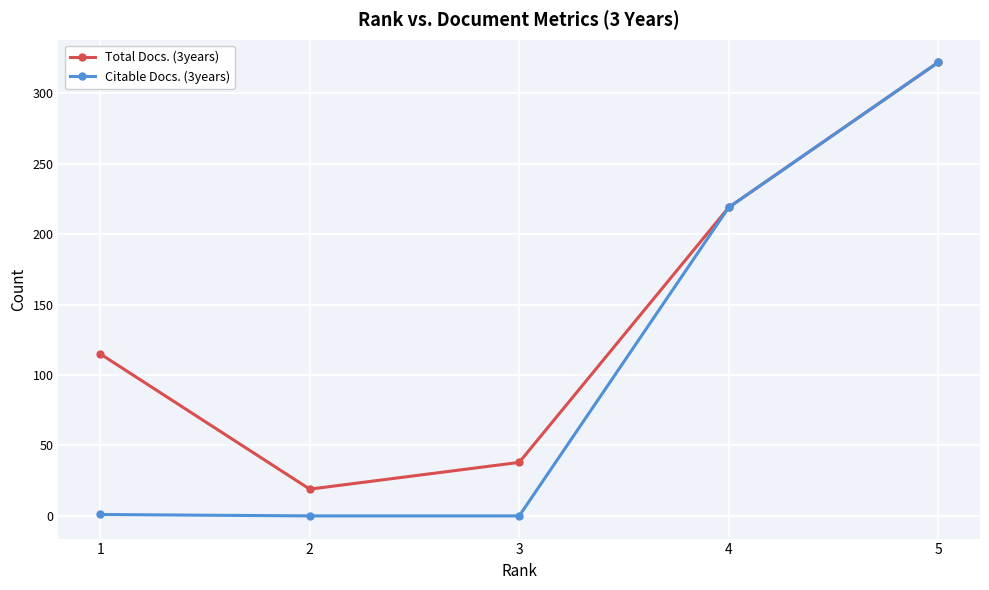

Which series has the widest spread of values?

Citable Docs. (3years)